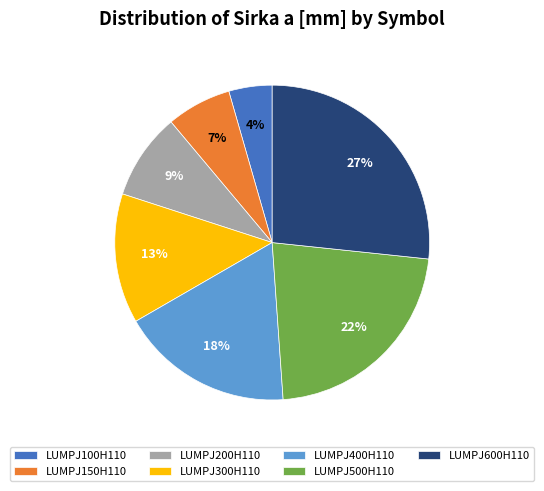

Approximately how many times larger is the value at LUMPJ400H110 compared to LUMPJ500H110?

0.8